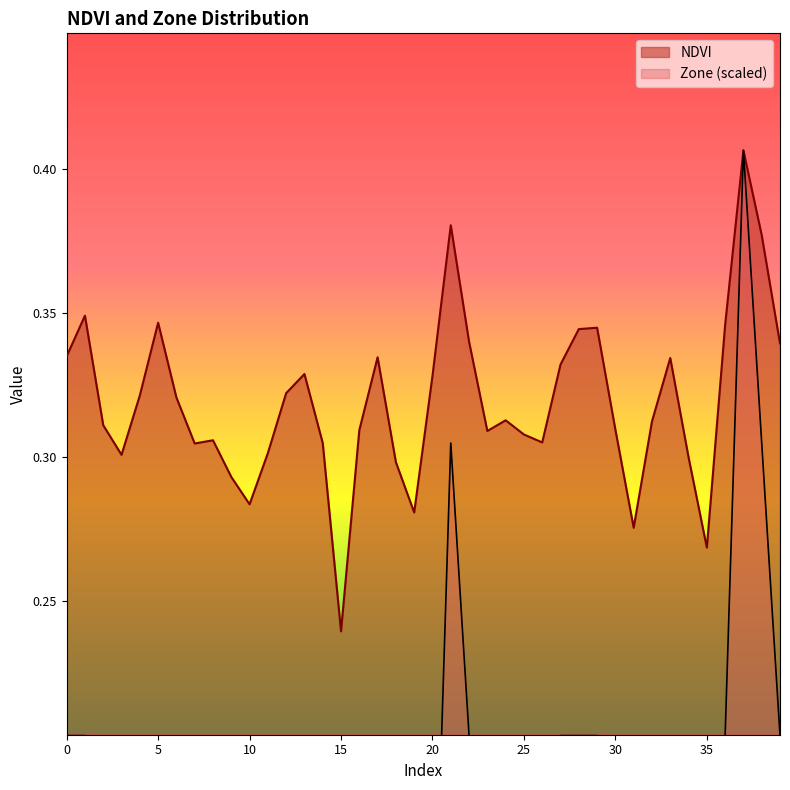

At how many categories does at least one series exceed 0?

40